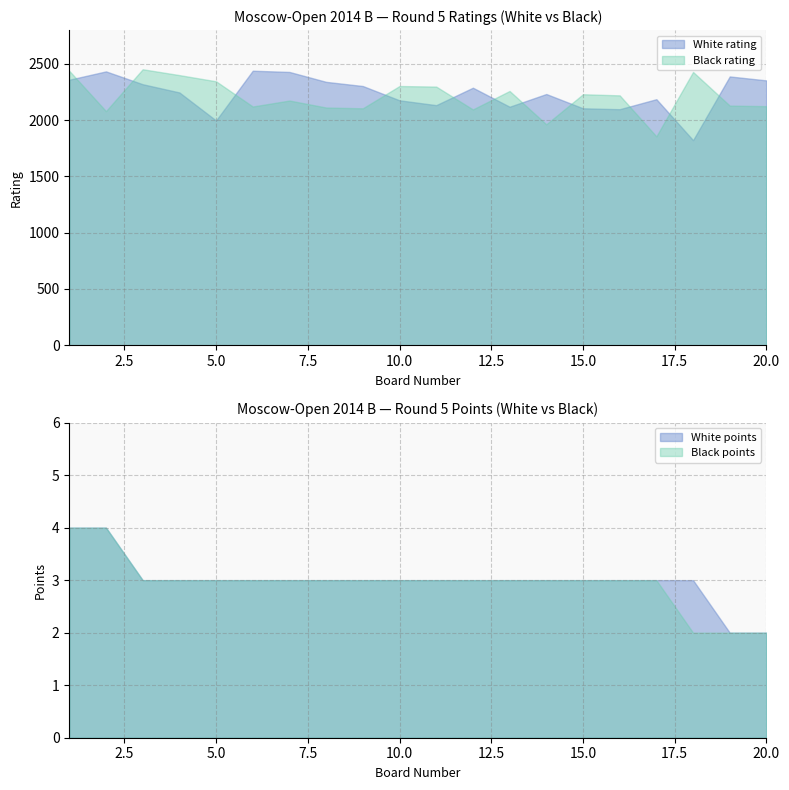

How many interior local valleys does the White rating series have?

5